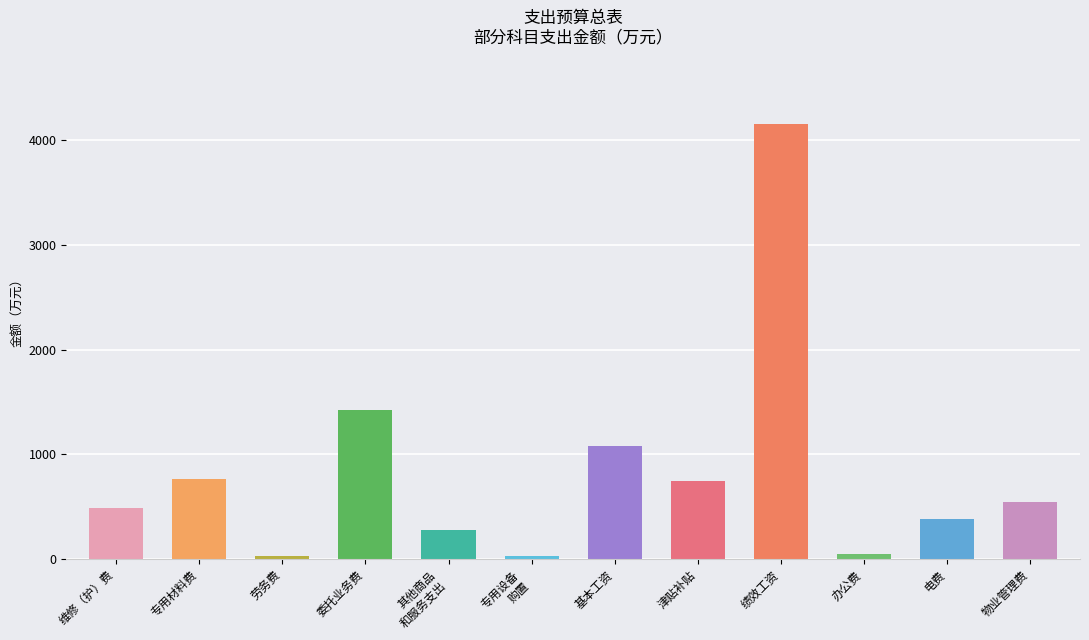

What is the maximum value shown in the chart?

4151.7